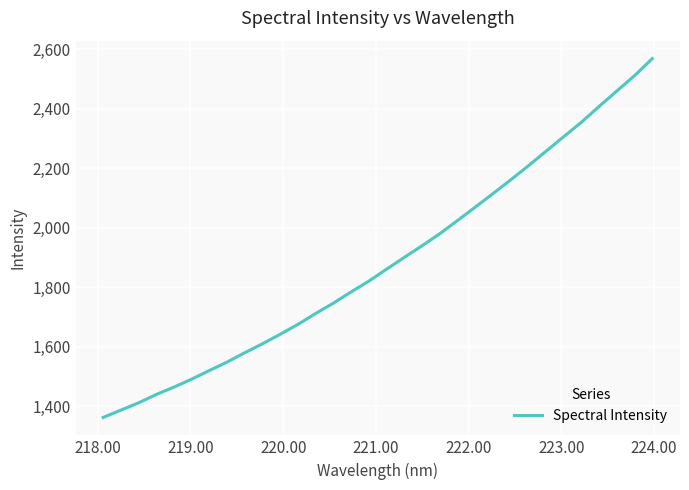

What is the smallest value displayed?

1362.3